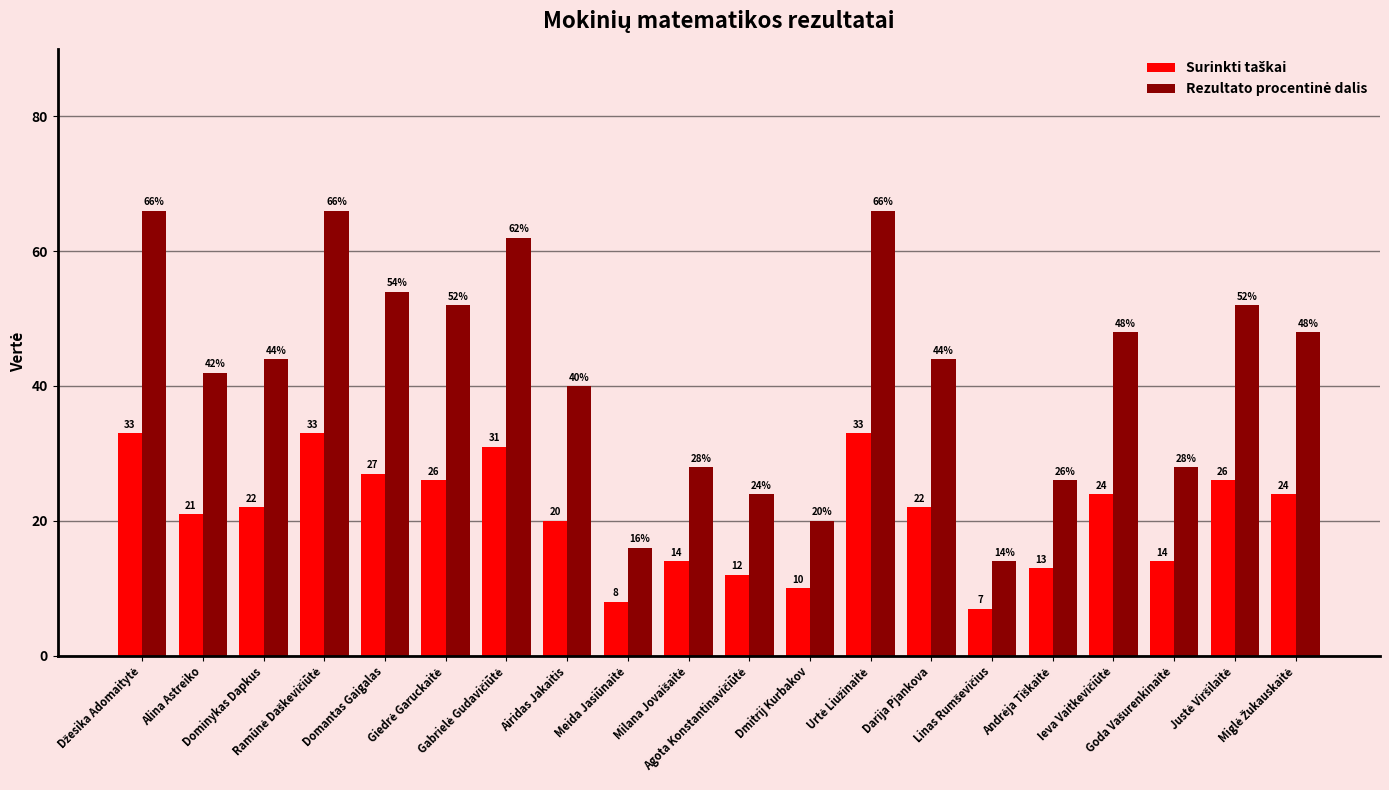

At how many categories does at least one series exceed 32?

13